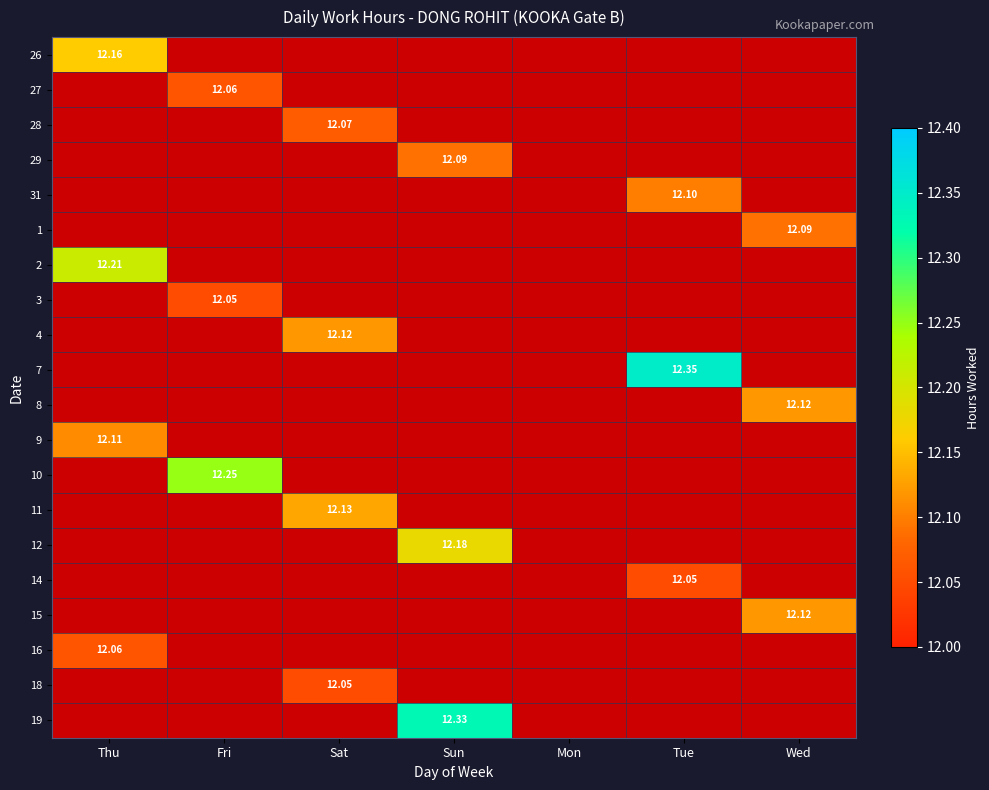

The 4 series shows 16.9 at Sat. True or false?

False